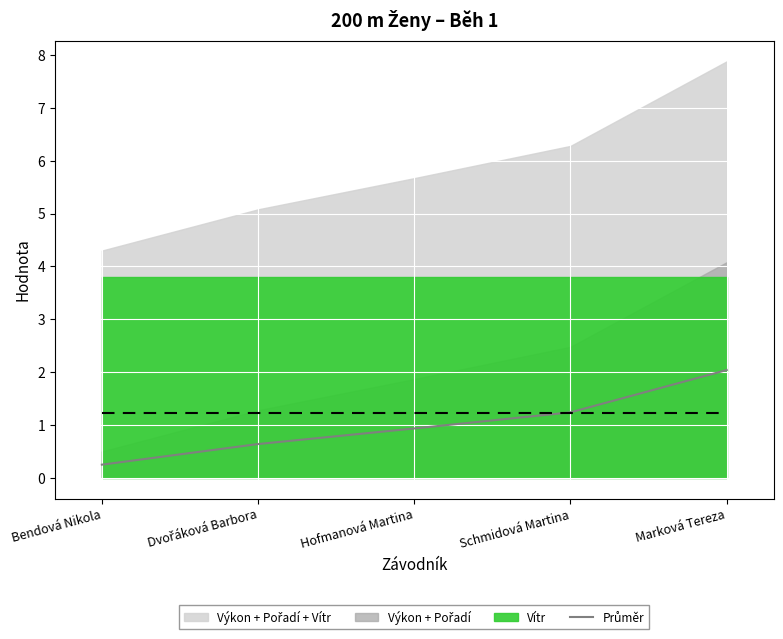

True or false: the data shows 0.6 at Dvořáková Barbora.

True